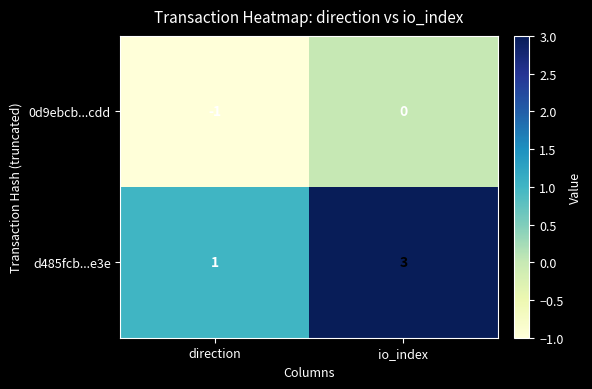

What is the maximum value shown in the chart?

3